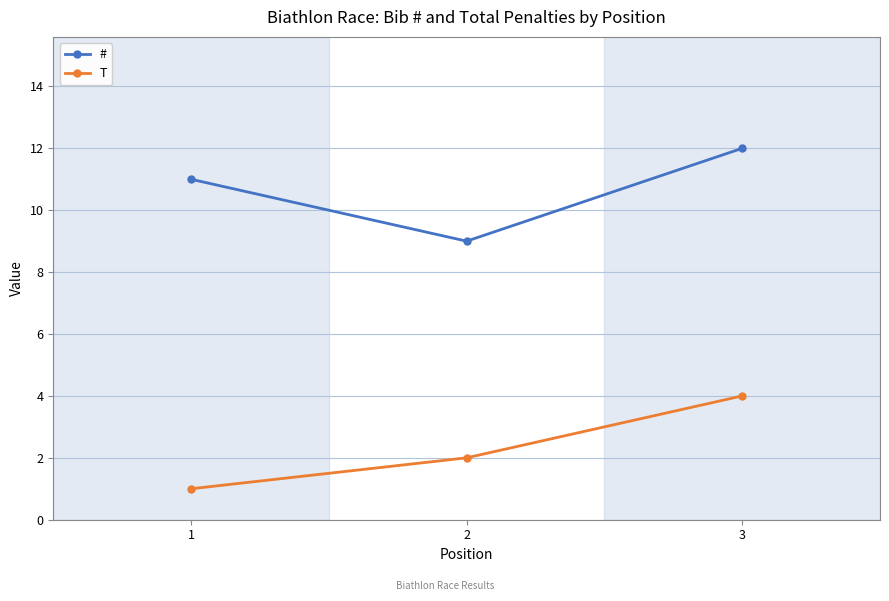

Read the T value at 1.

1